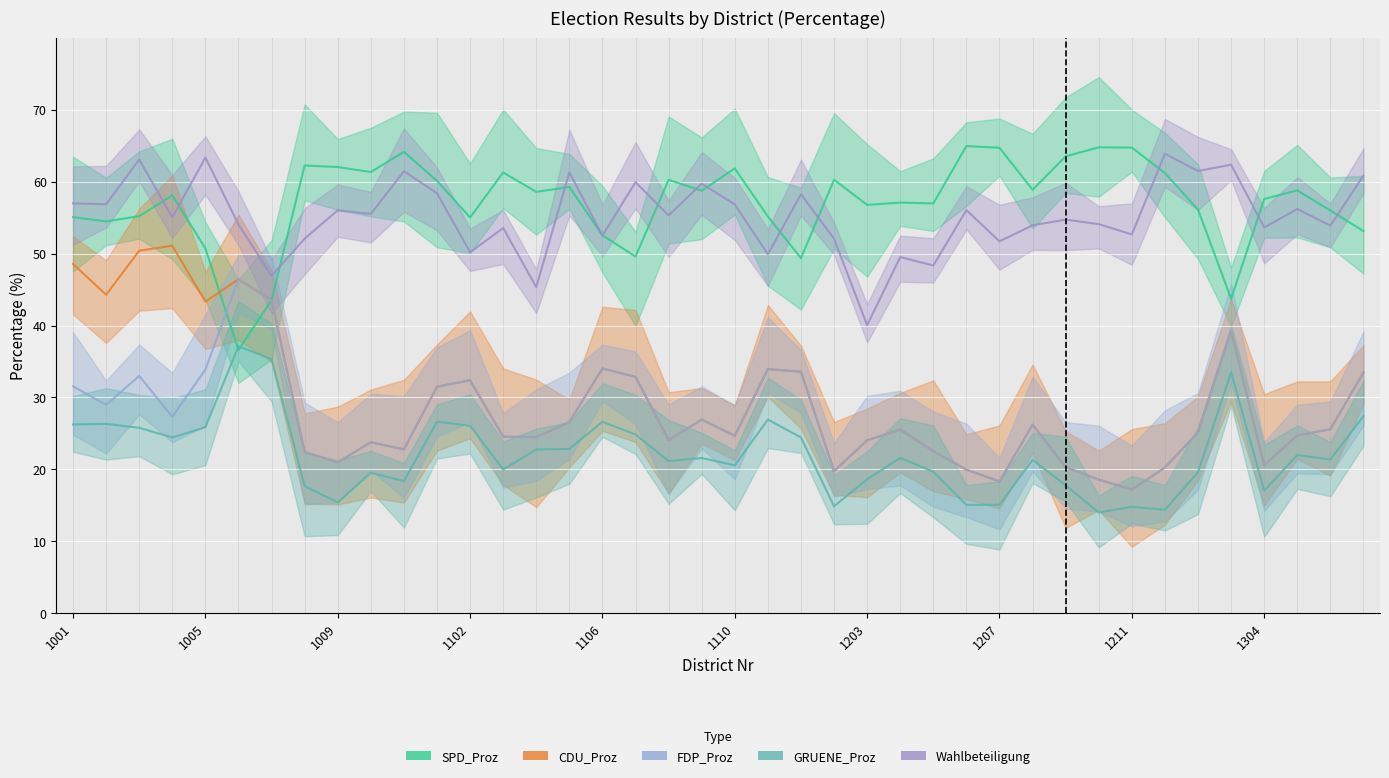

At how many categories does at least one series exceed 20?

40